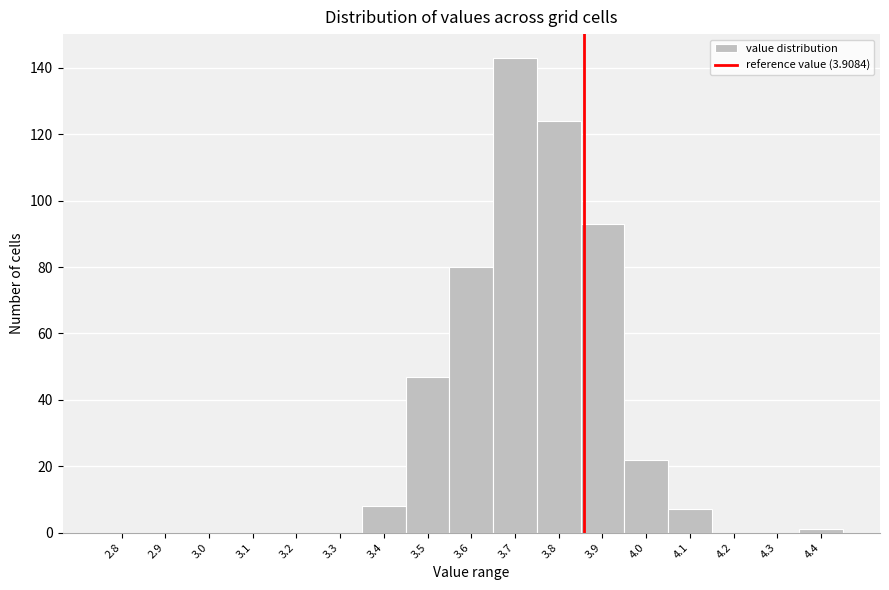

Reading left to right, list all the values displayed in this chart.

2.8=0	2.9=0	3.0=0	3.1=0	3.2=0	3.3=0	3.4=8	3.5=47	3.6=80	3.7=143	3.8=124	3.9=93	4.0=22	4.1=7	4.2=0	4.3=0	4.4=1